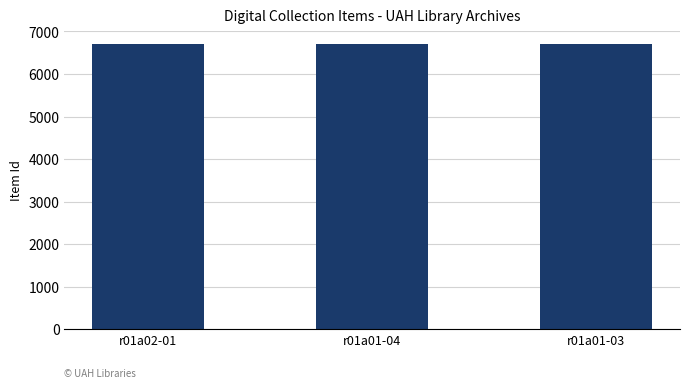

How many values are between 6704 and 6711?

3